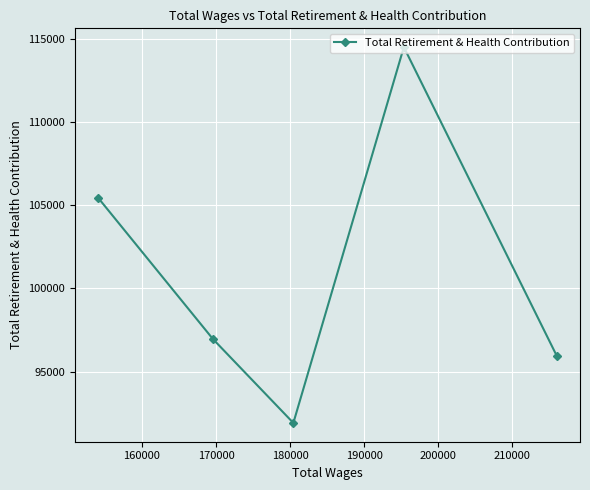

What is the greatest value displayed?

114492